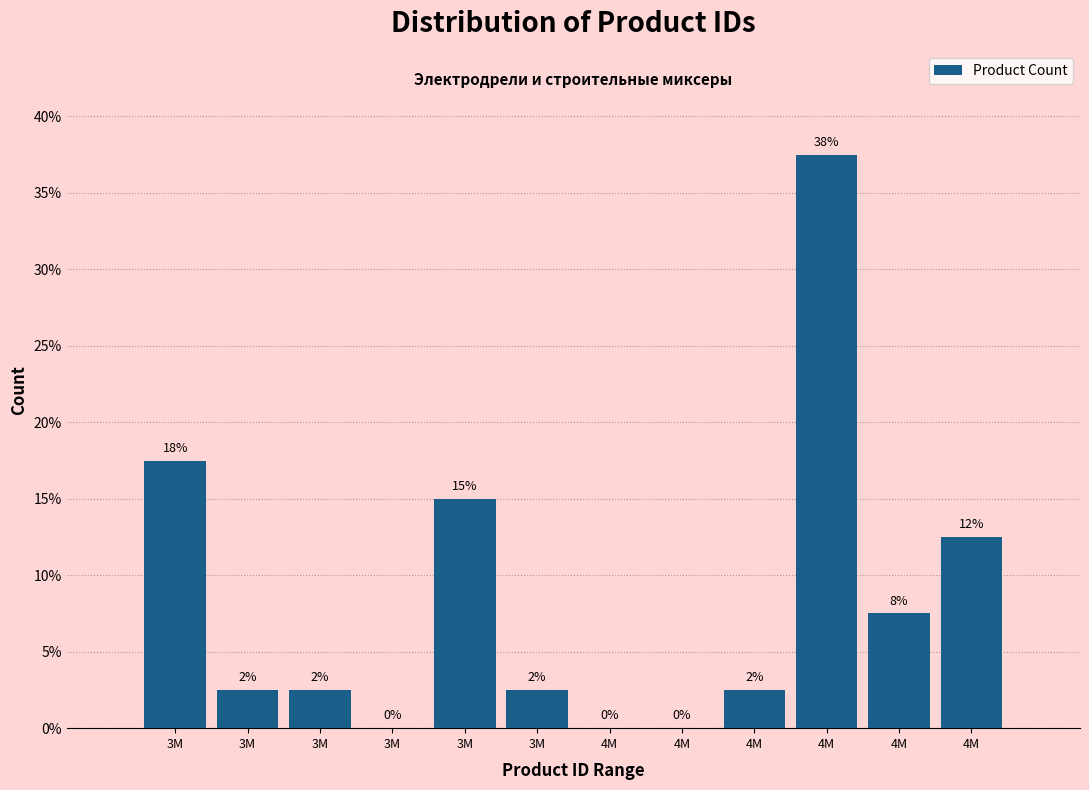

Are the bars horizontal?

No